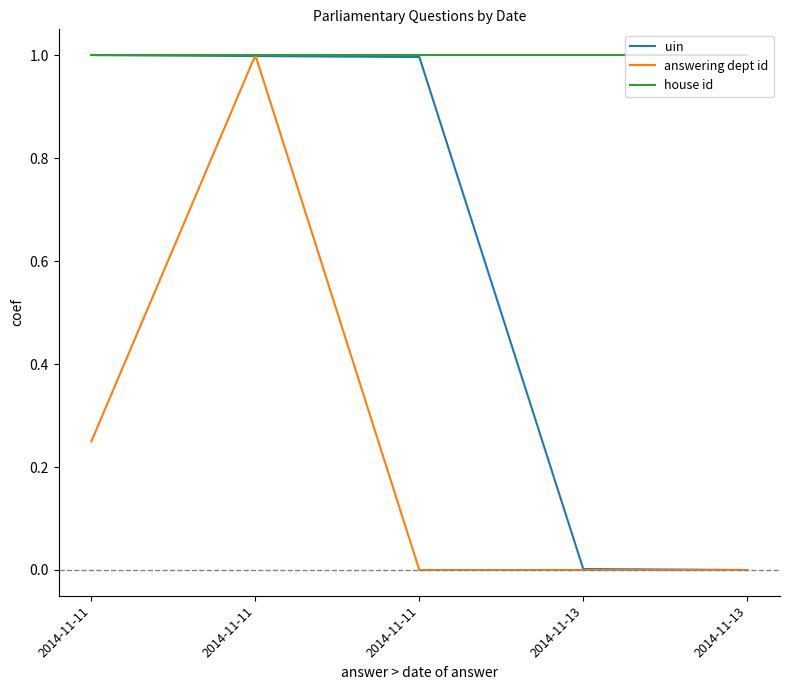

Where is uin nearest to the value 0?

2014-11-13